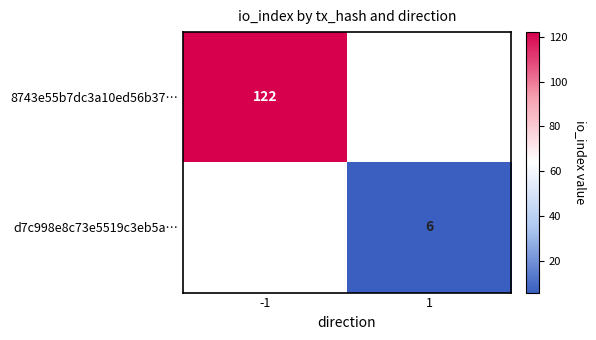

The value of 8743e55b7dc3a10ed56b37… at -1 is 122. True or false?

True